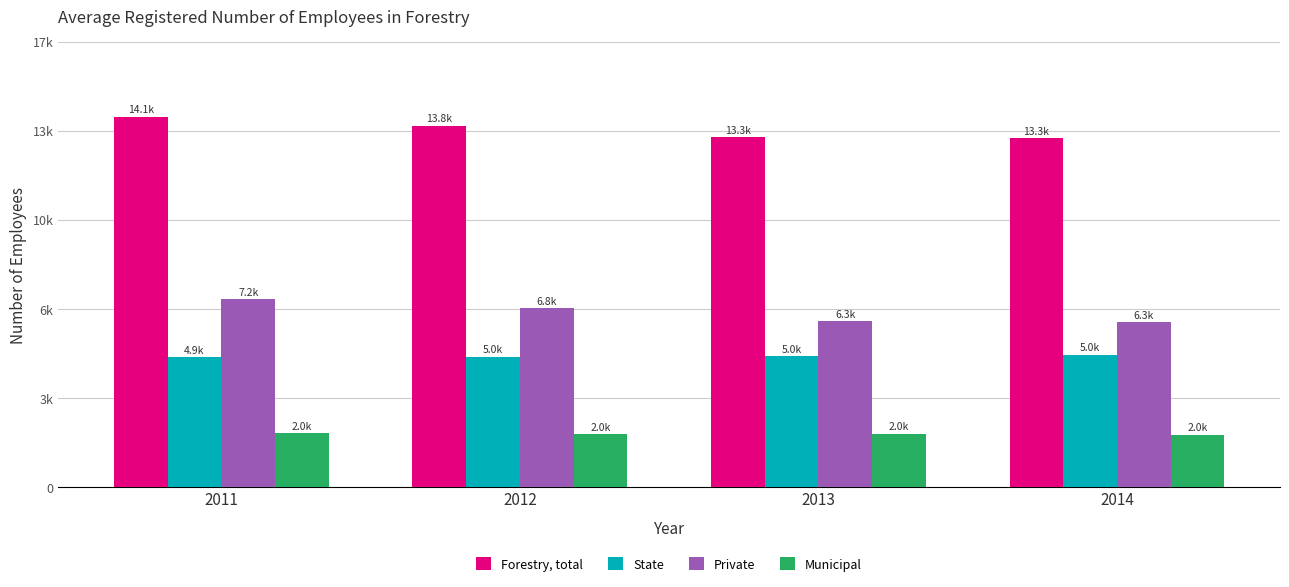

Is the value of Municipal at 2014 greater than the value of State at 2012?

No